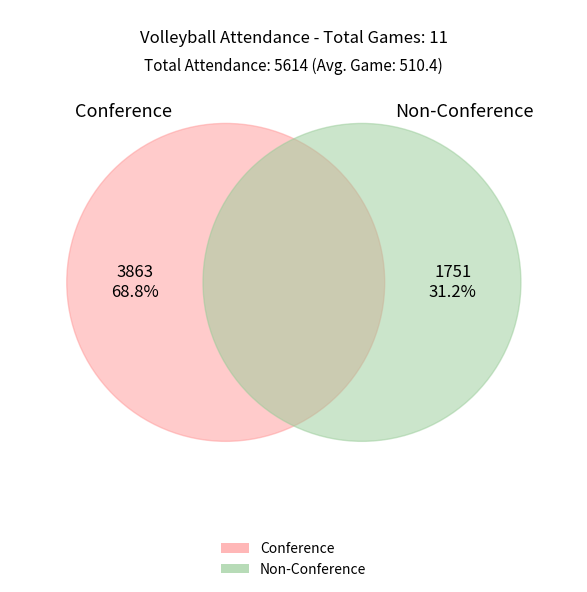

What is the change in value from Conference to Non-Conference?

-2112